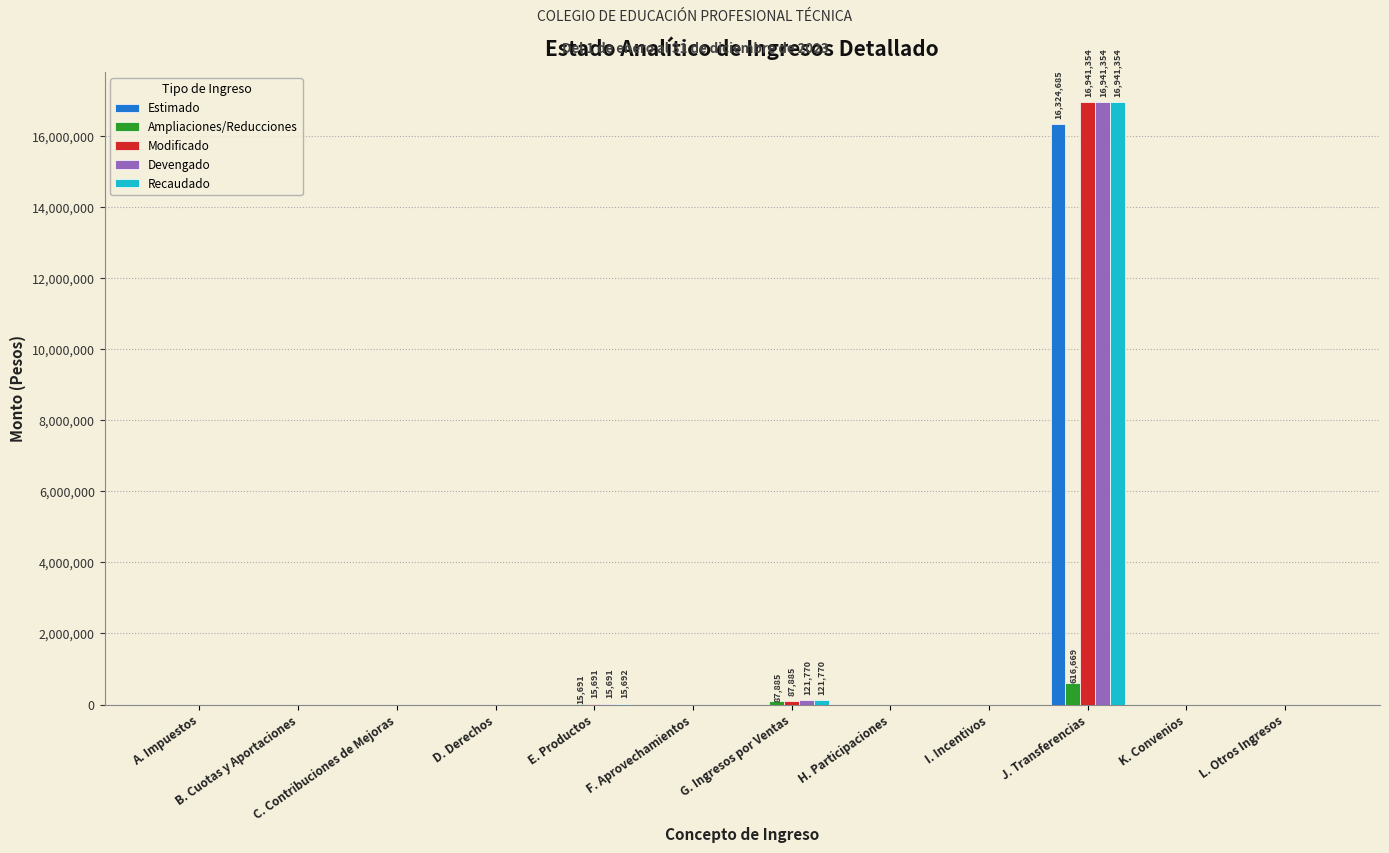

Which category has the highest value in the Devengado series?

J. Transferencias